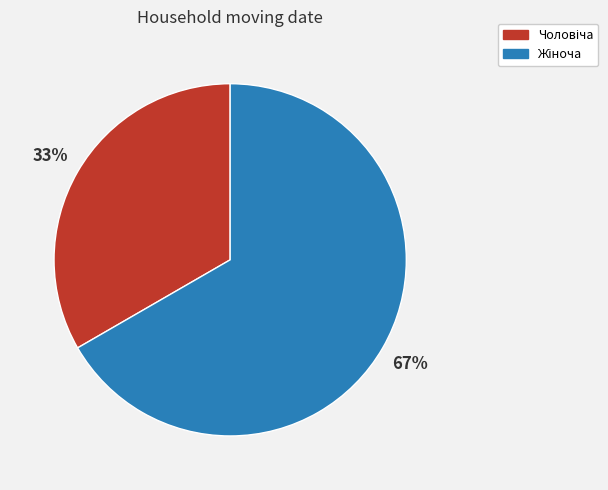

To the nearest percent, what is the average slice percentage?

50%